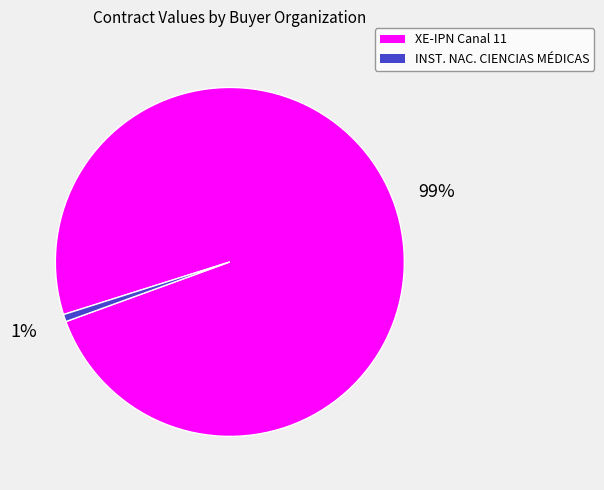

To the nearest percent, what percentage of the pie is XE-IPN Canal 11?

99%